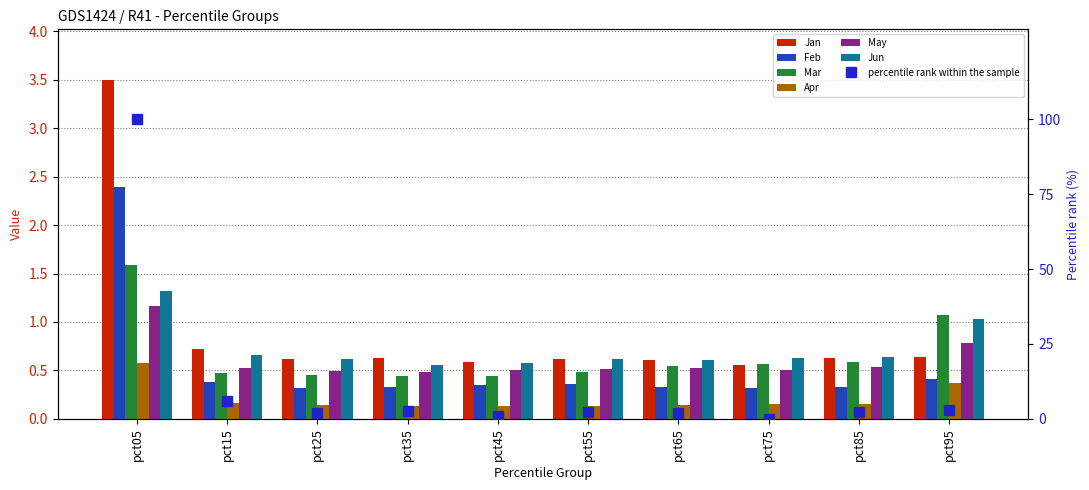

Between pct15 and pct75, which is larger?

pct15